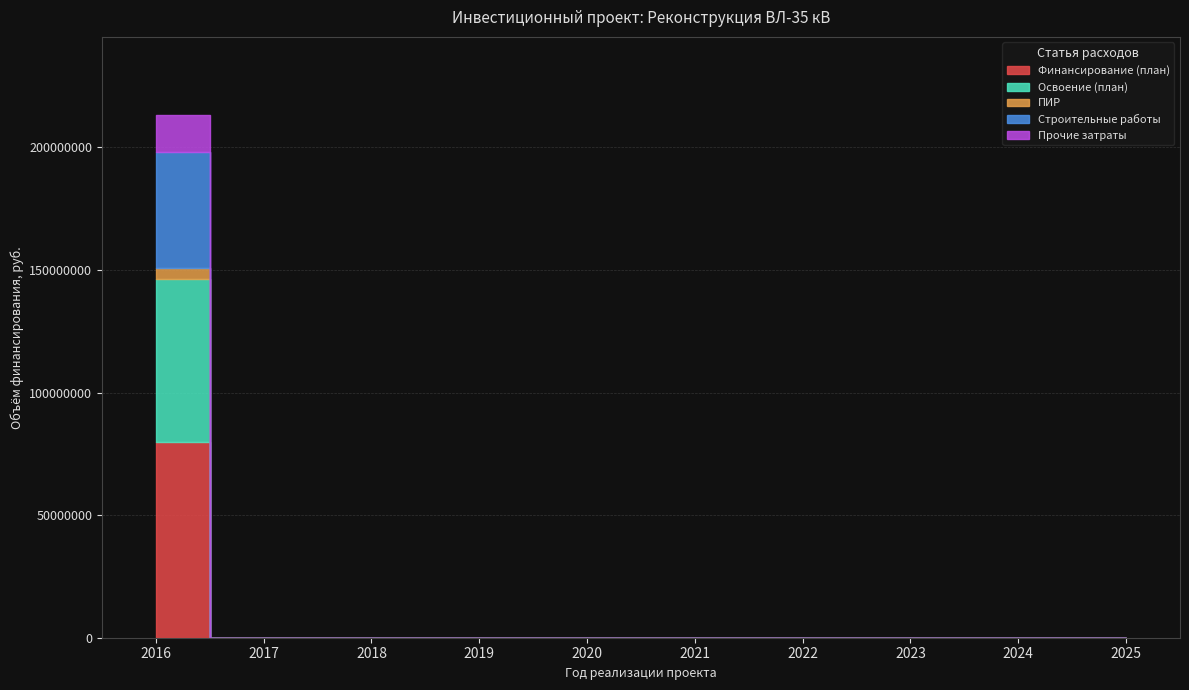

Does the chart have visible grid lines?

Yes